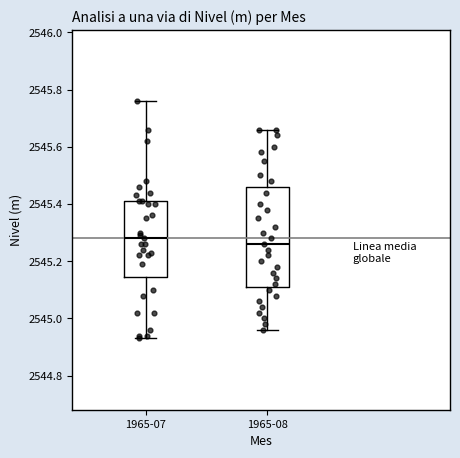

Where does the lower whisker of the box for 1965-07 end on the y-axis? The values are not printed on the chart, so give them approximately, as read against the axis.

2544.94